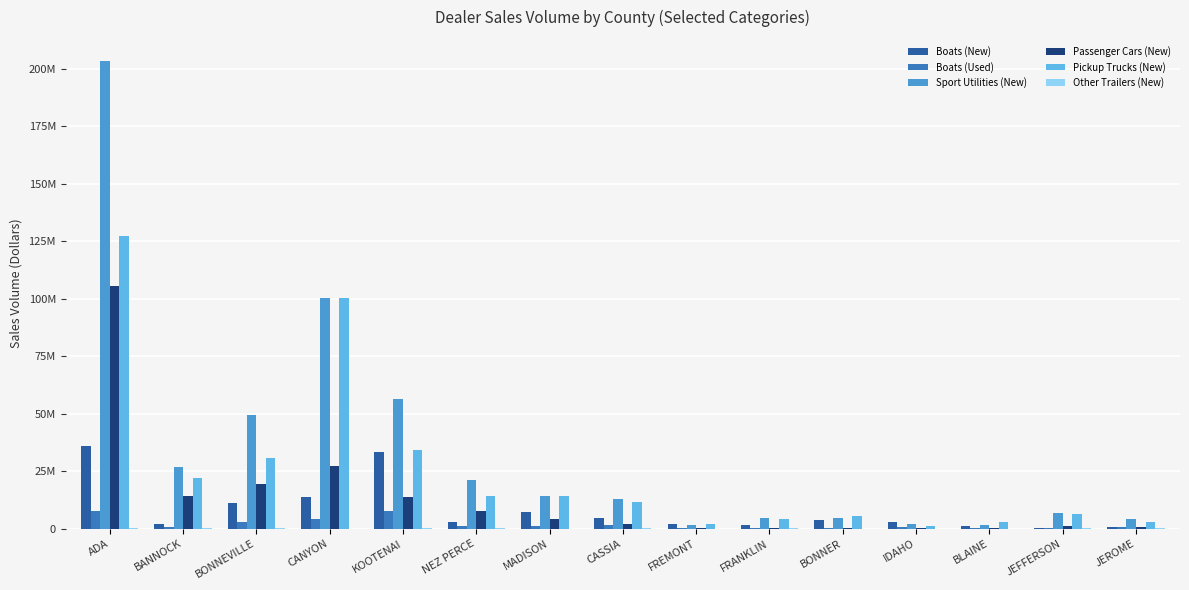

Read the Boats (New) value at KOOTENAI, to the nearest 10.

33351430